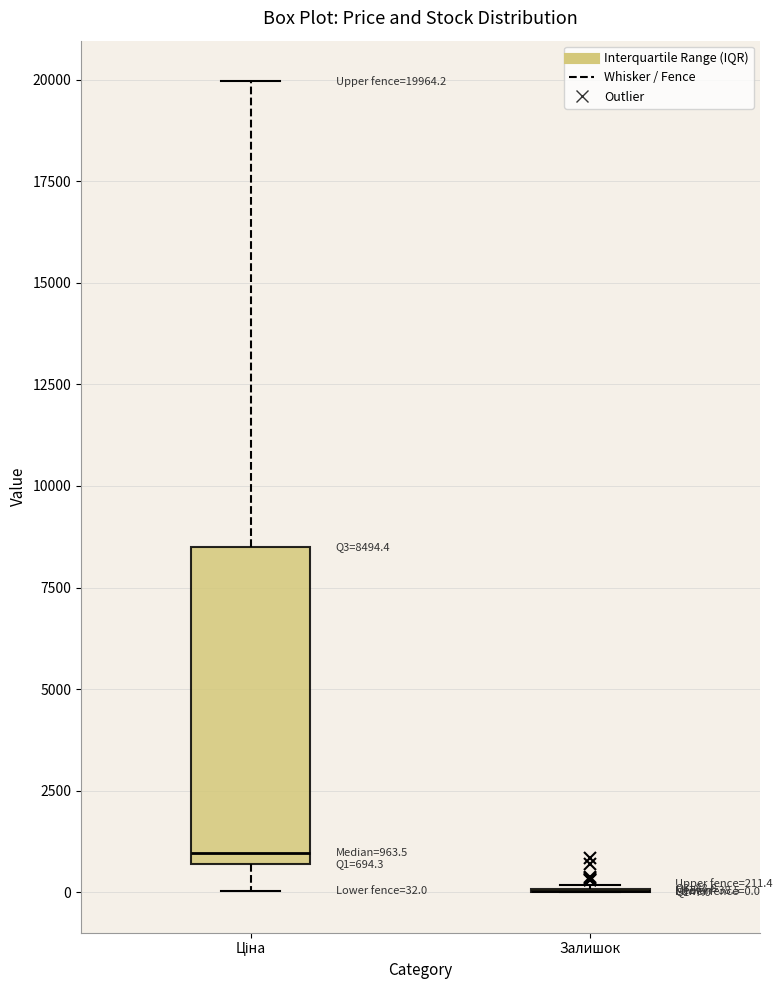

Comparing the boxes themselves (not the whiskers), which one is the tallest?

Ціна